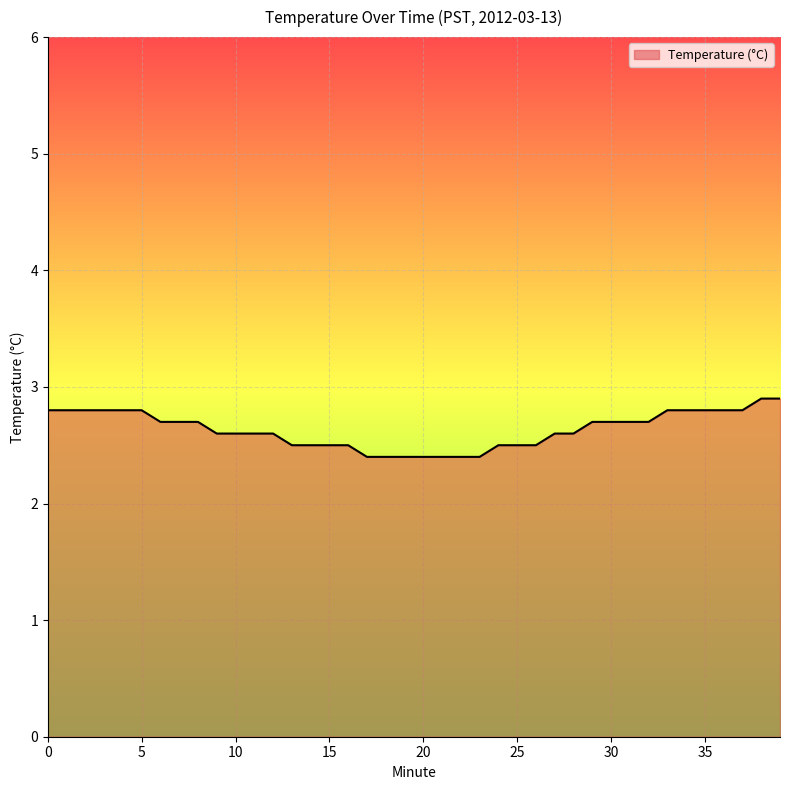

What is the greatest value displayed?

2.9